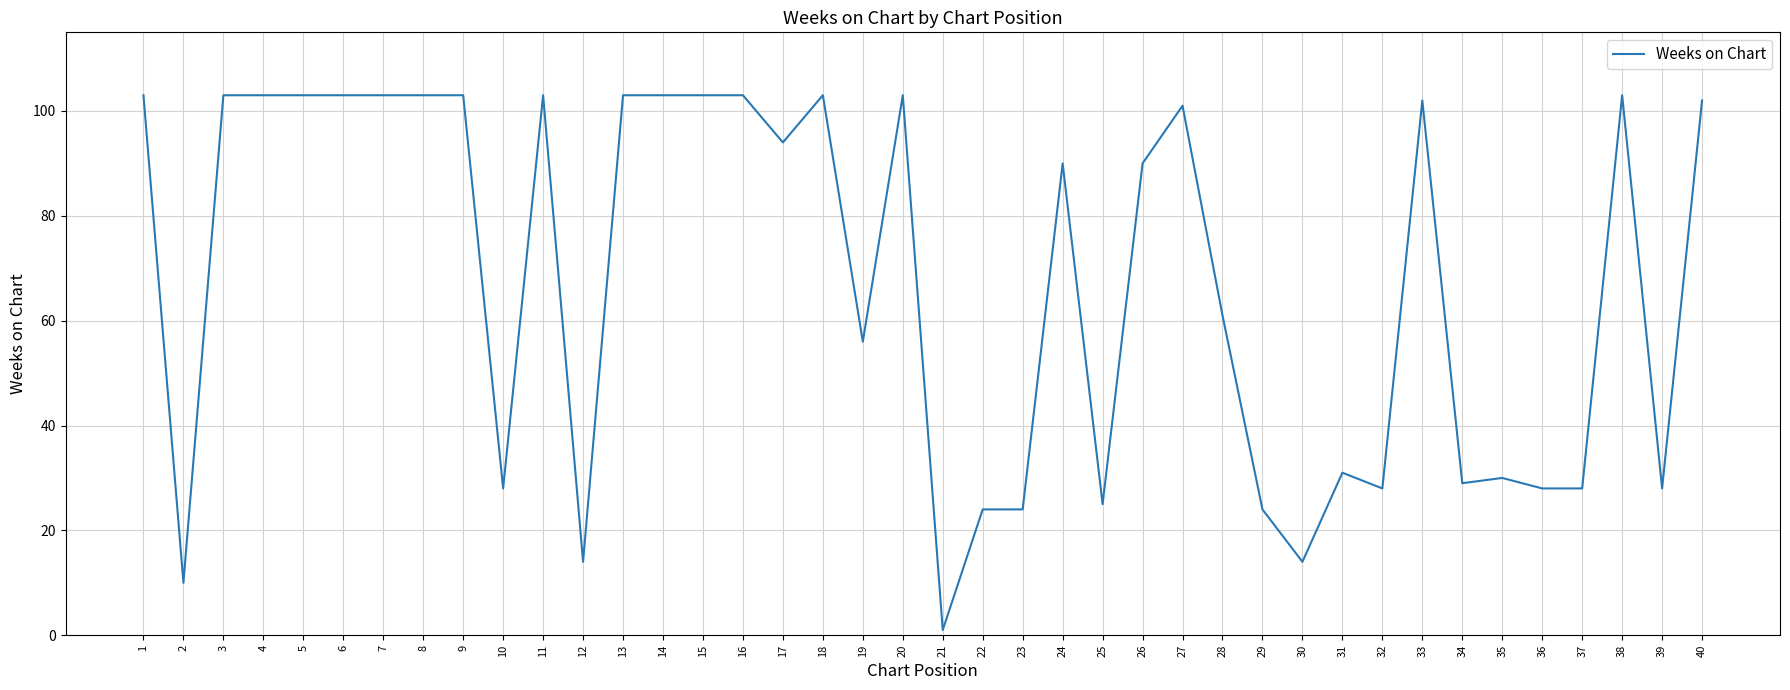

What is the smallest value displayed?

1